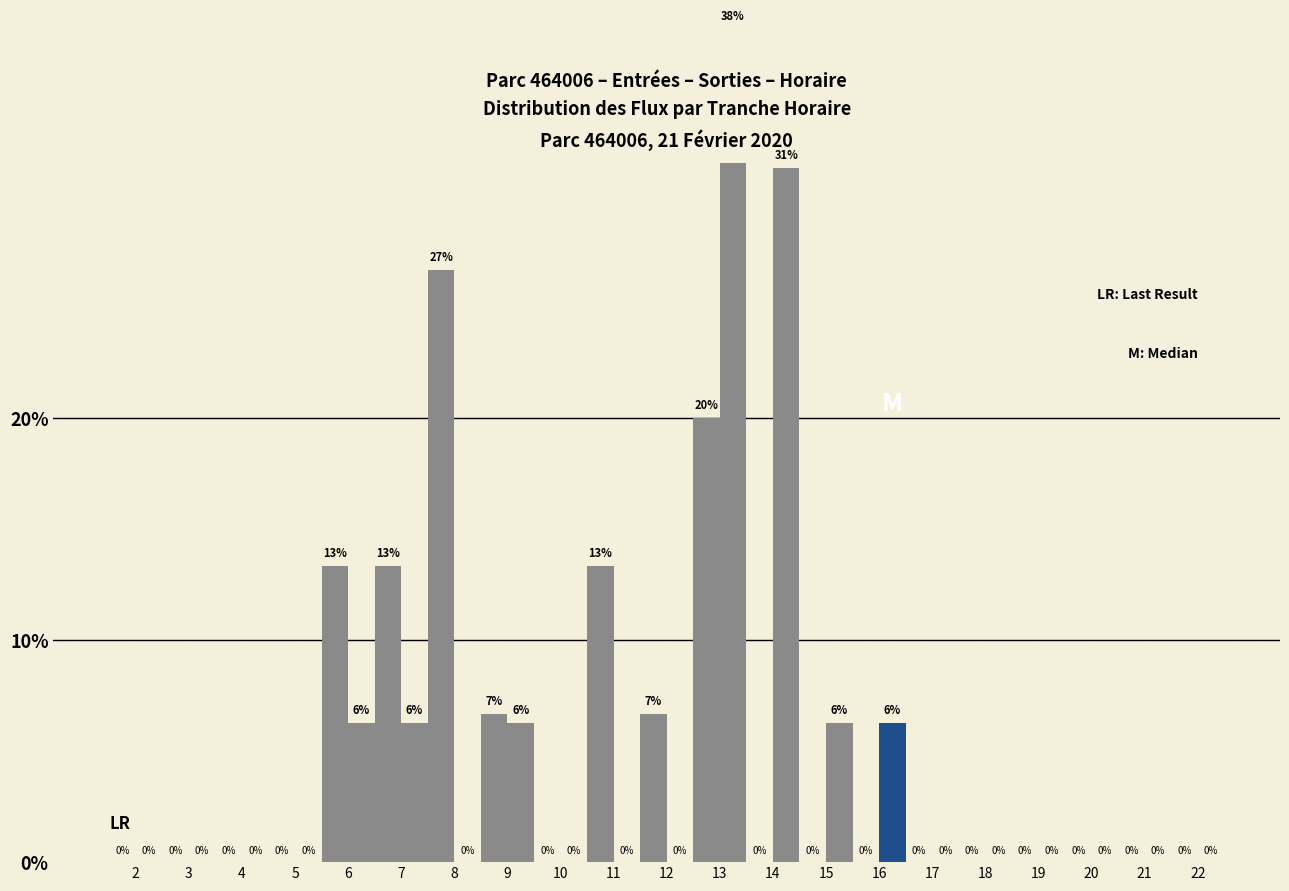

At 21, list the series in order from largest to smallest.

ENTREES, SORTIES